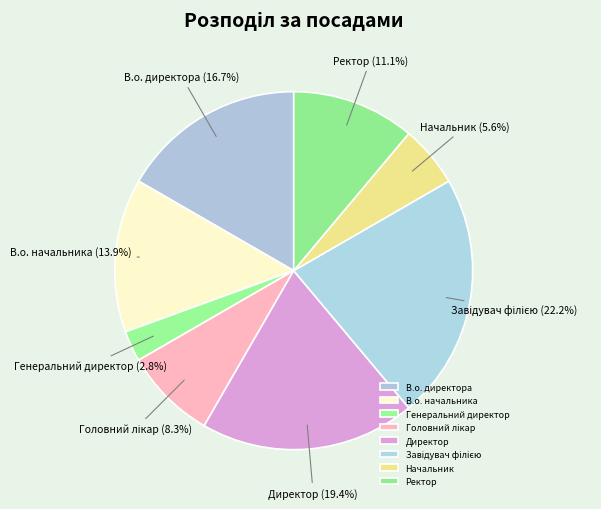

To the nearest percent, what percentage of the pie is В.о. начальника?

14%